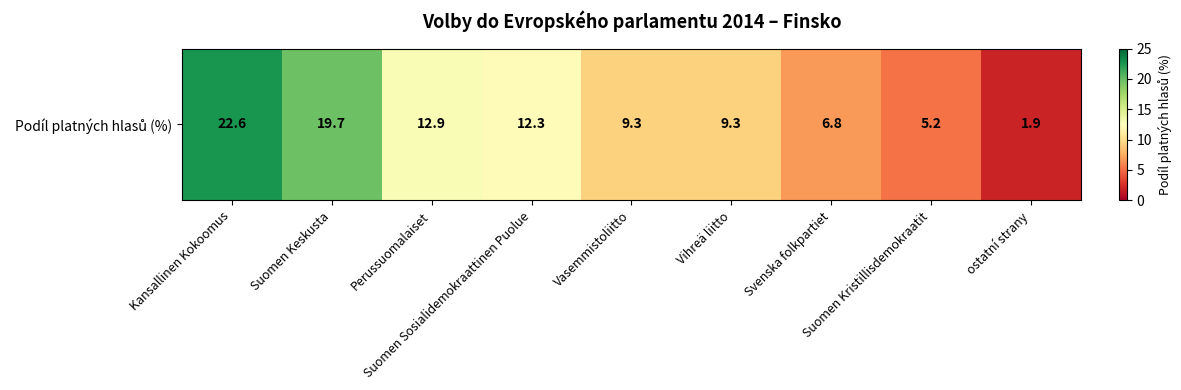

How many values exceed 9?

6